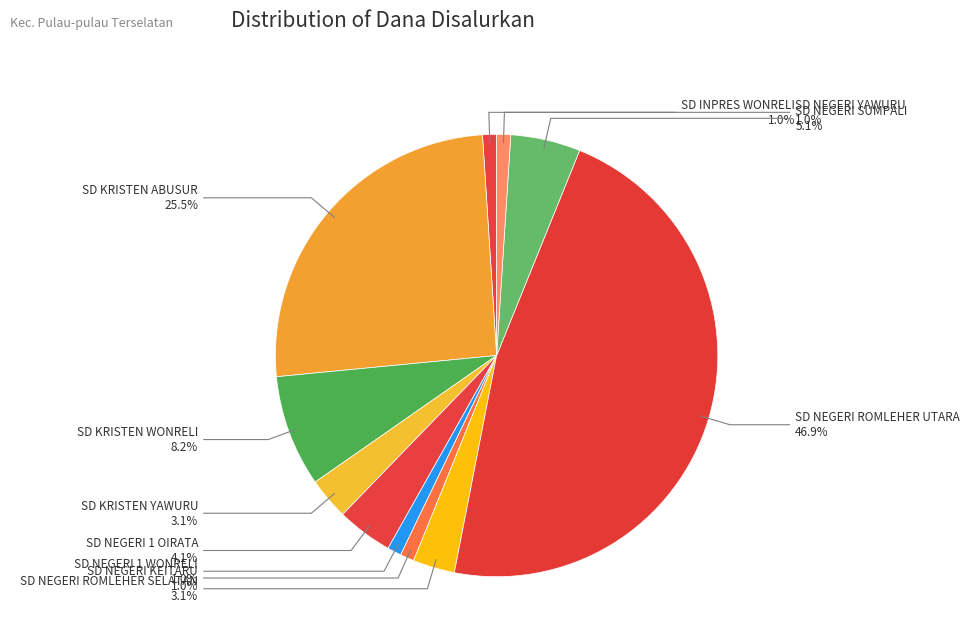

To the nearest percent, what is the difference between the largest and smallest slice percentages?

46%